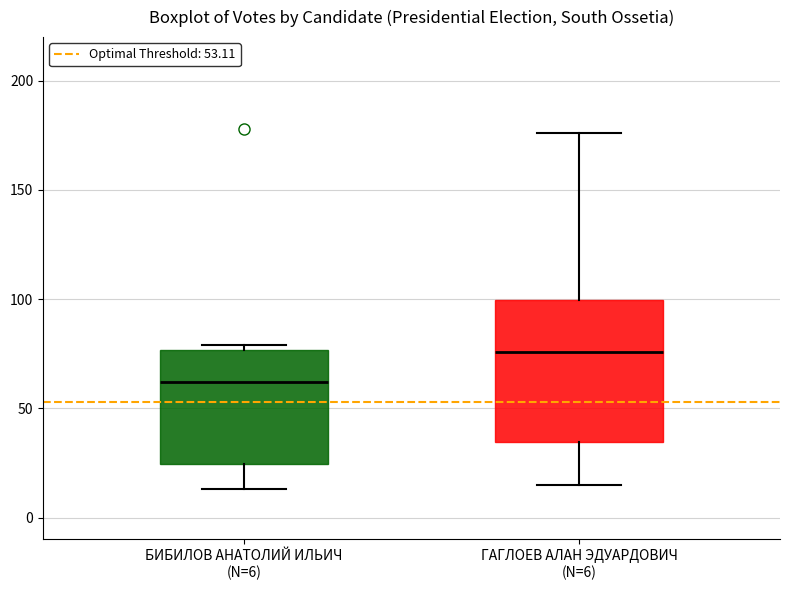

Reading left to right, transcribe this box plot: for each box, give where its median line is, the range the box spans, and where its two whiskers end, as read against the y-axis. The values are not printed on the chart, so give them approximately, as read against the axis.

БИБИЛОВ АНАТОЛИЙ ИЛЬИЧ (N=6): median 60, box 25 to 75, whiskers 15 to 80
ГАГЛОЕВ АЛАН ЭДУАРДОВИЧ (N=6): median 75, box 35 to 100, whiskers 15 to 175